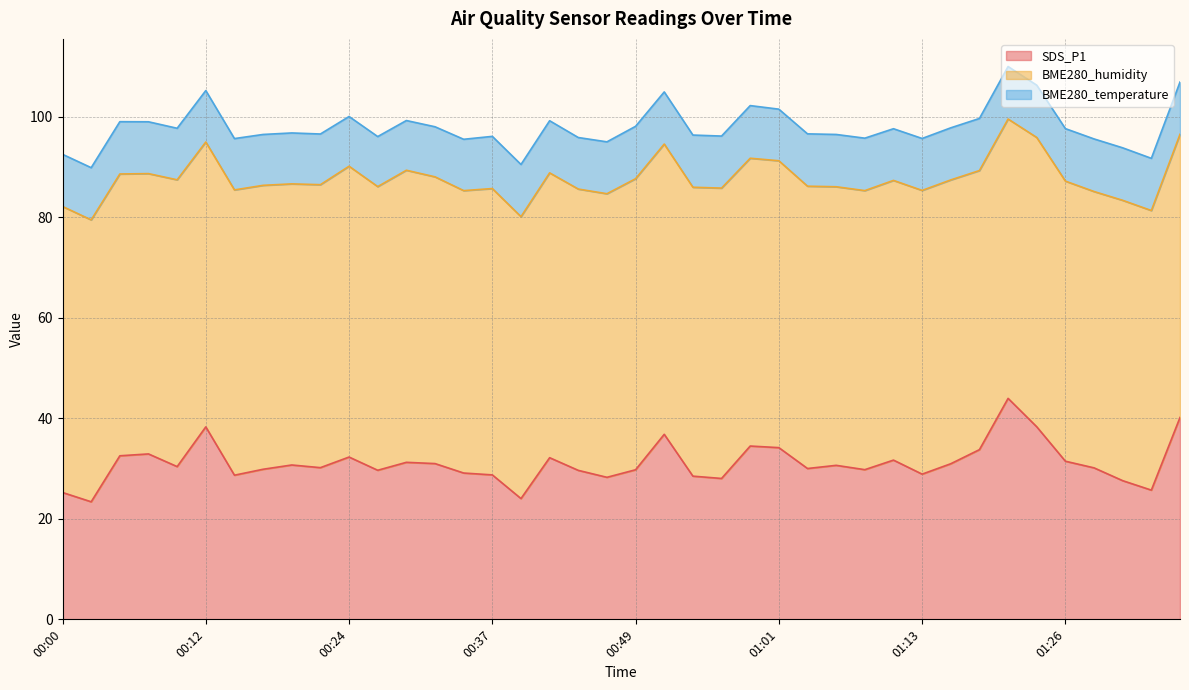

What is the difference between the second highest and second lowest values in the SDS_P1 series?

16.1